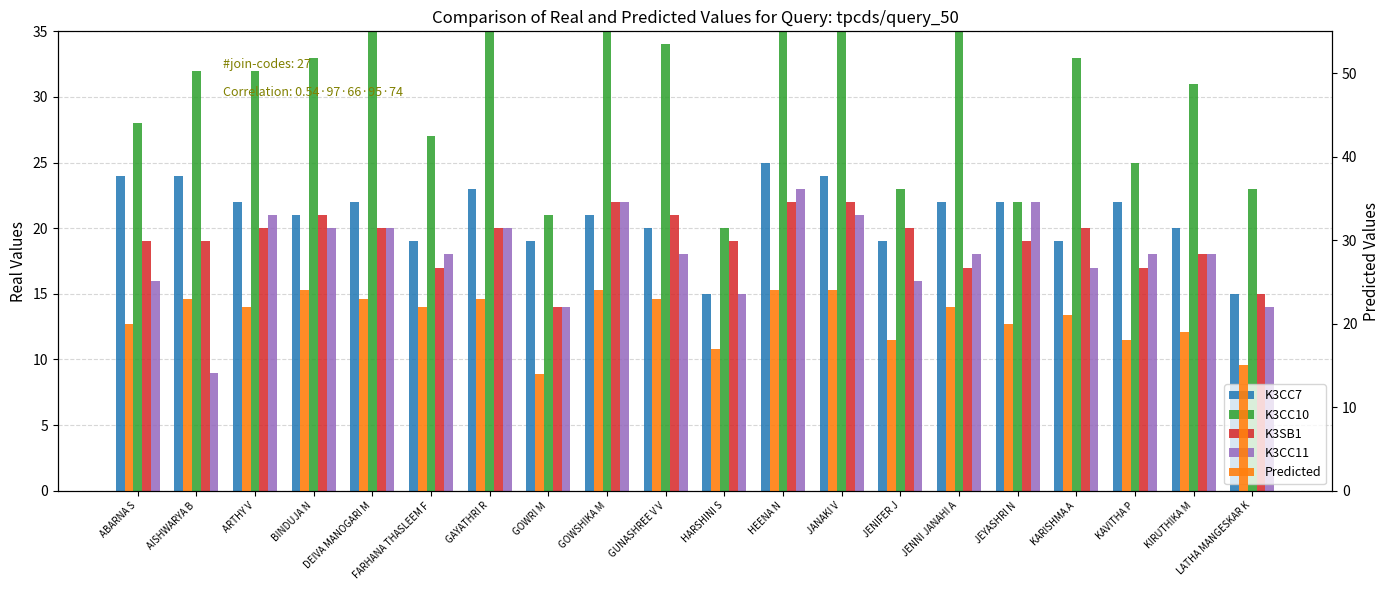

True or false: K3SB1_TOT has a value of 55 at ARTHY V.

False